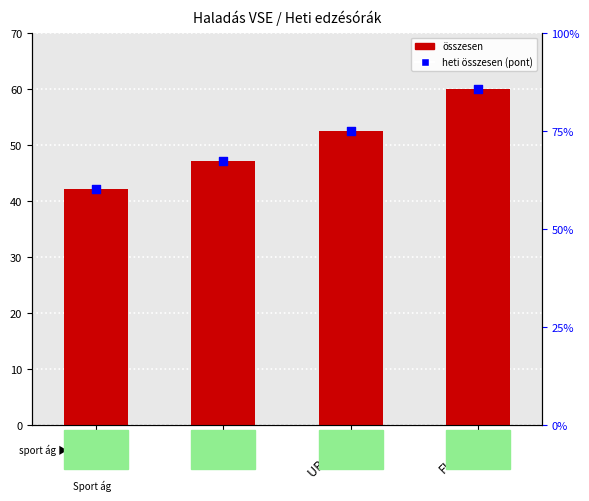

Which series has the widest spread of Y values?

összesen